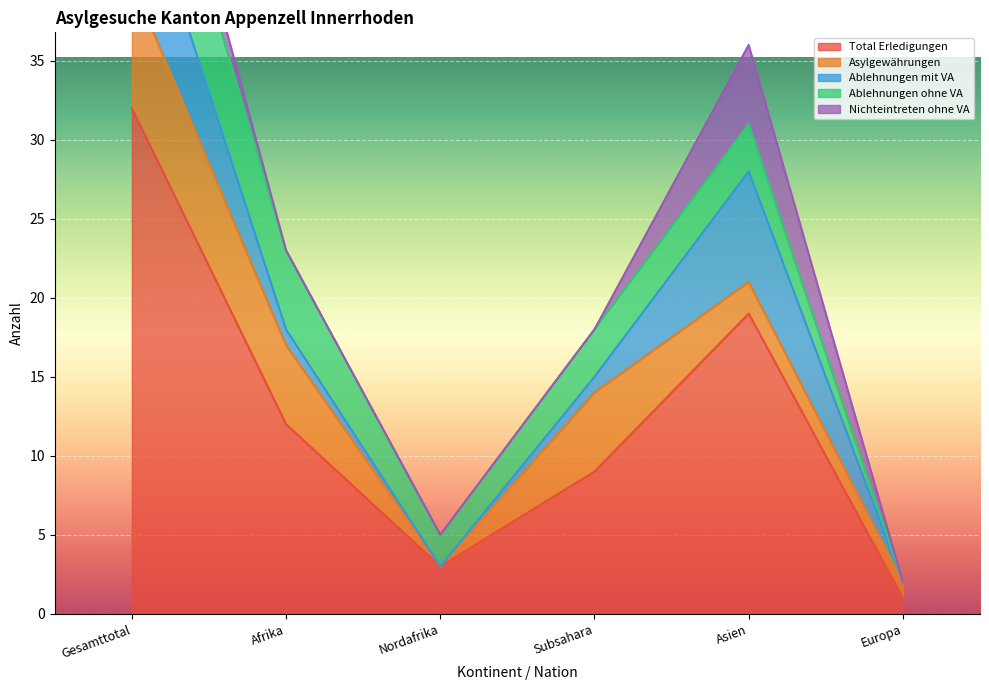

What is the difference between the highest and lowest values at Asien?

17